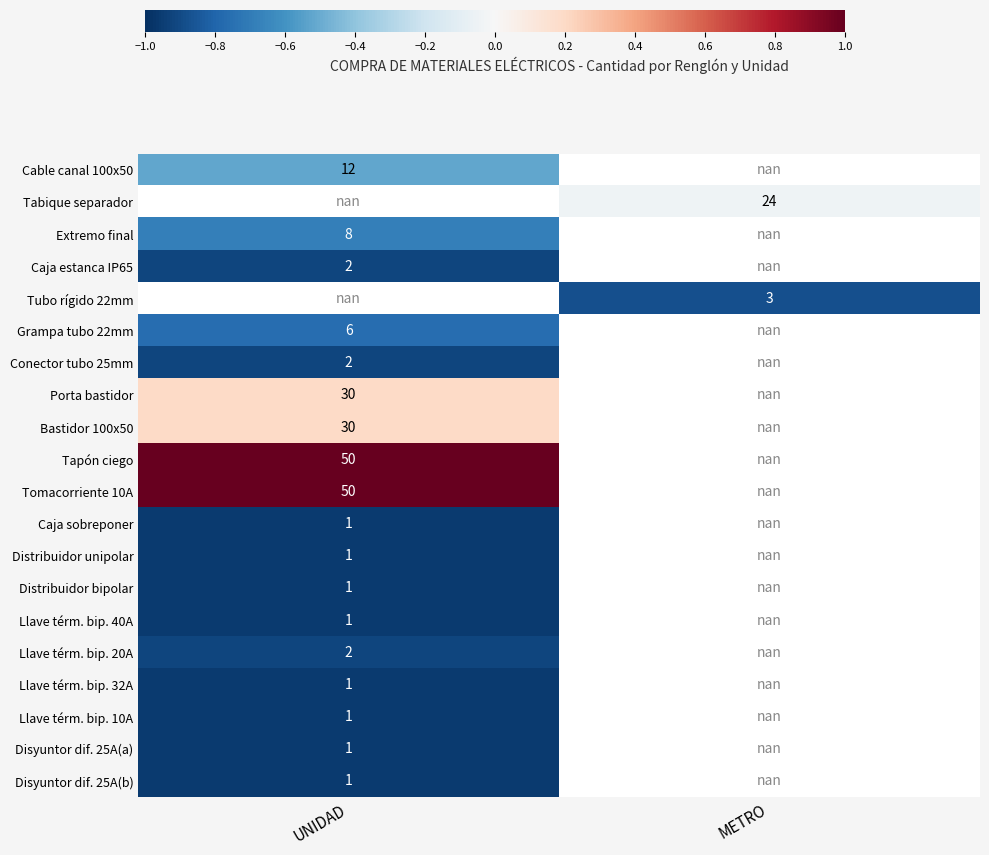

Between UNIDAD and METRO, which is larger?

METRO